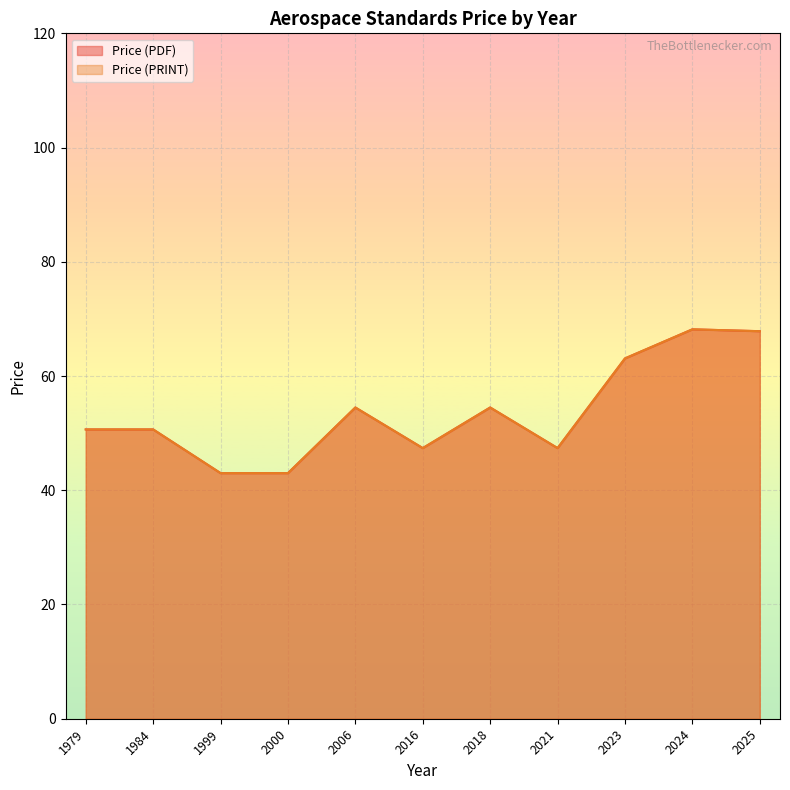

What is the difference between the maximum and minimum values in the Price (PDF) series?

39.2